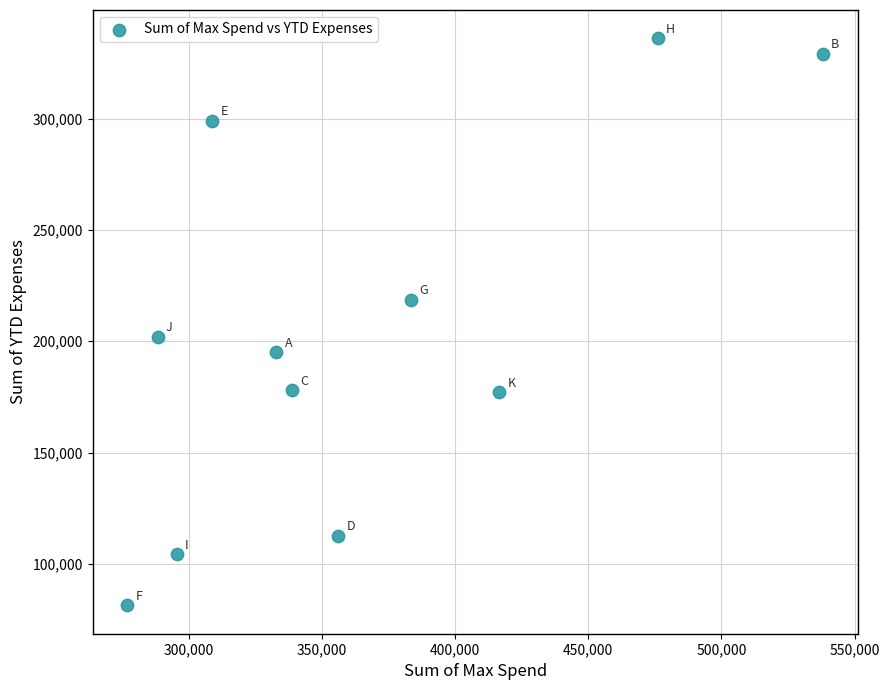

What is the average X value?

364702.4